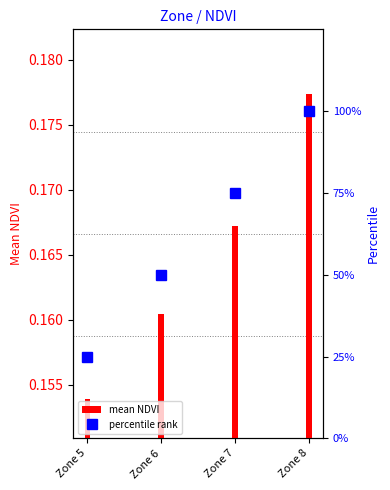

Between Zone 6 and Zone 8, which is larger?

Zone 8